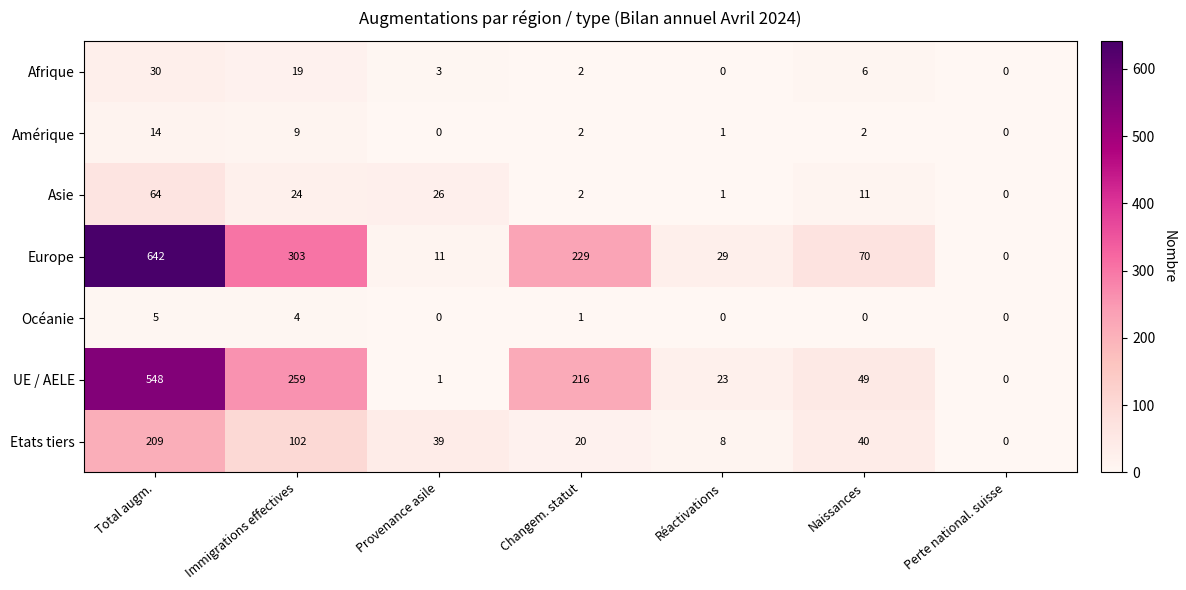

What is the sum of all Amérique values?

28